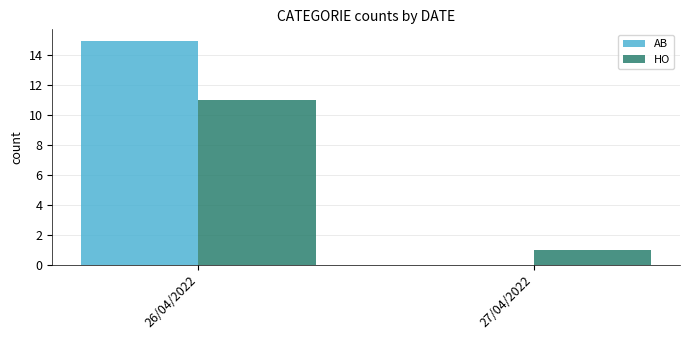

True or false: AB has a value of 15 at 26/04/2022.

True